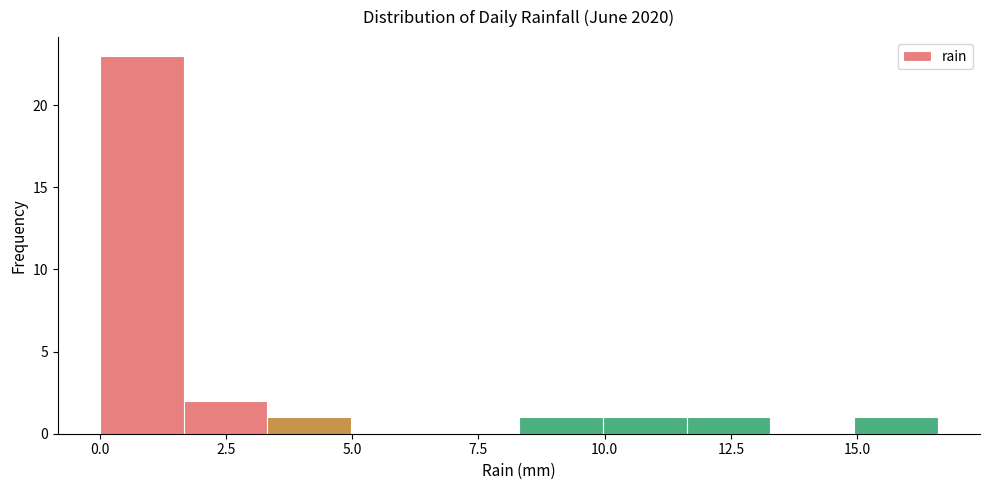

Around what value on the x-axis is the tallest bar? Give the approximate position of its centre, as read against the axis.

1.0